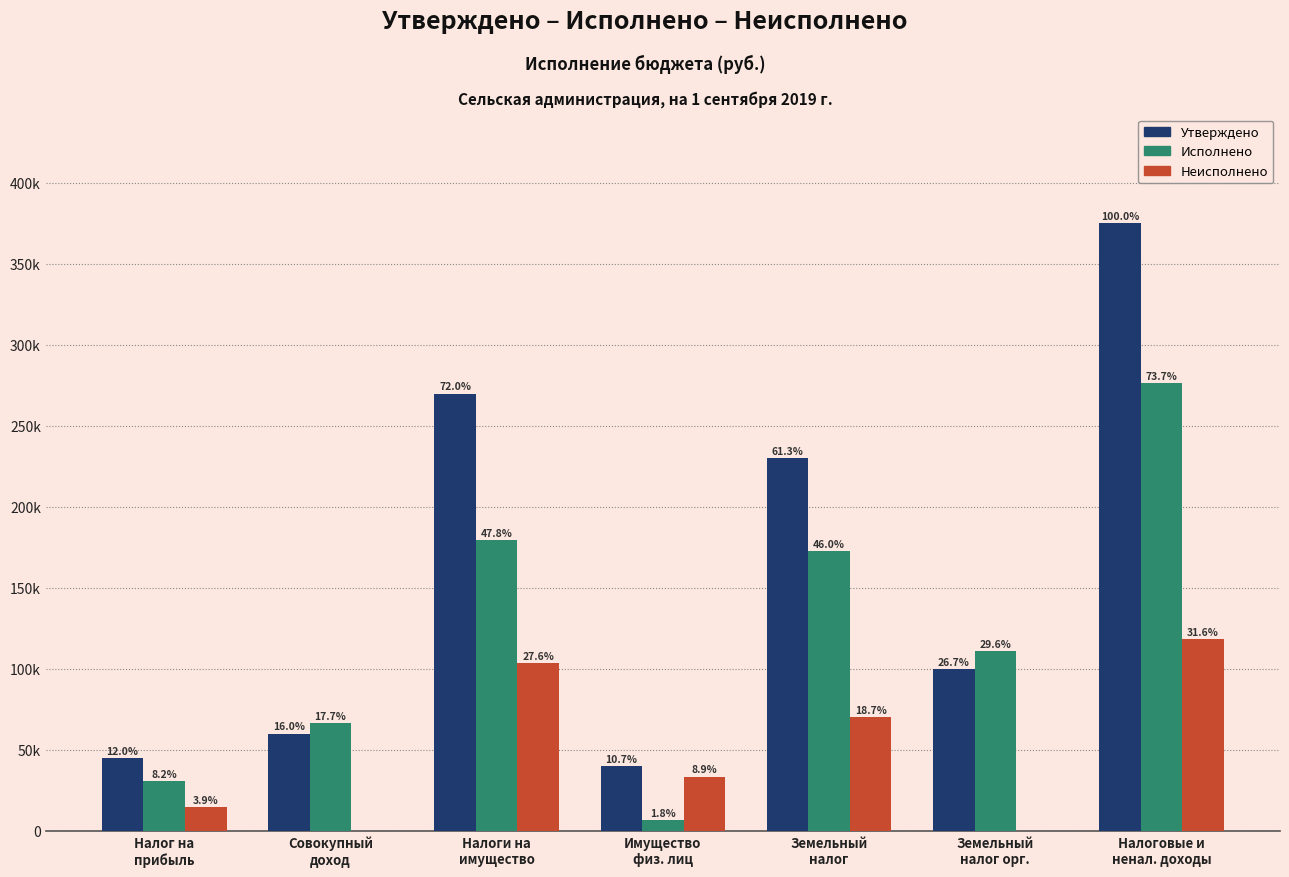

What are all the series names shown in the legend?

Утверждено, Исполнено, Неисполнено